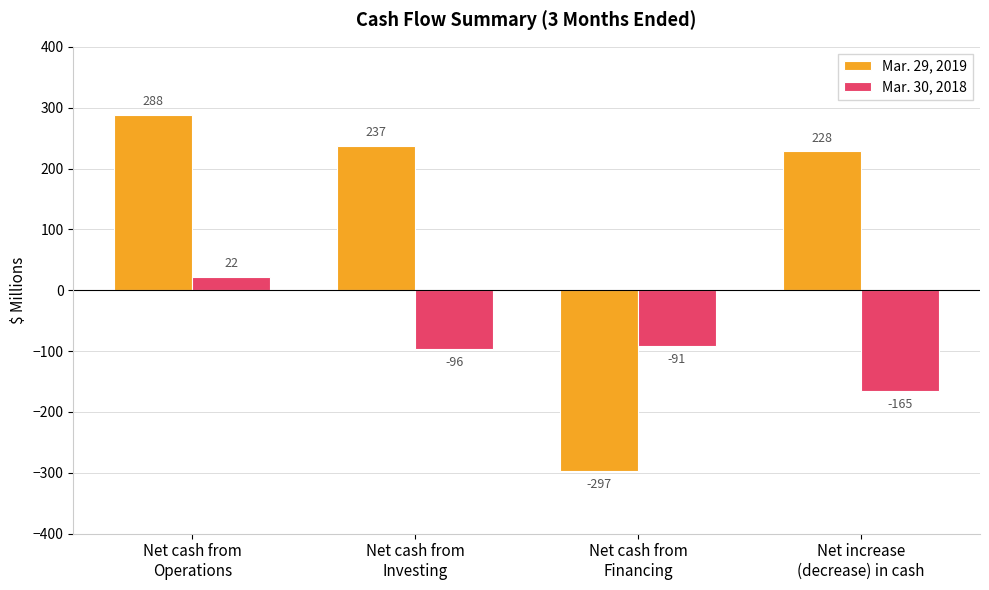

Where is Mar. 30, 2018 nearest to the value -71?

Net cash from
Financing